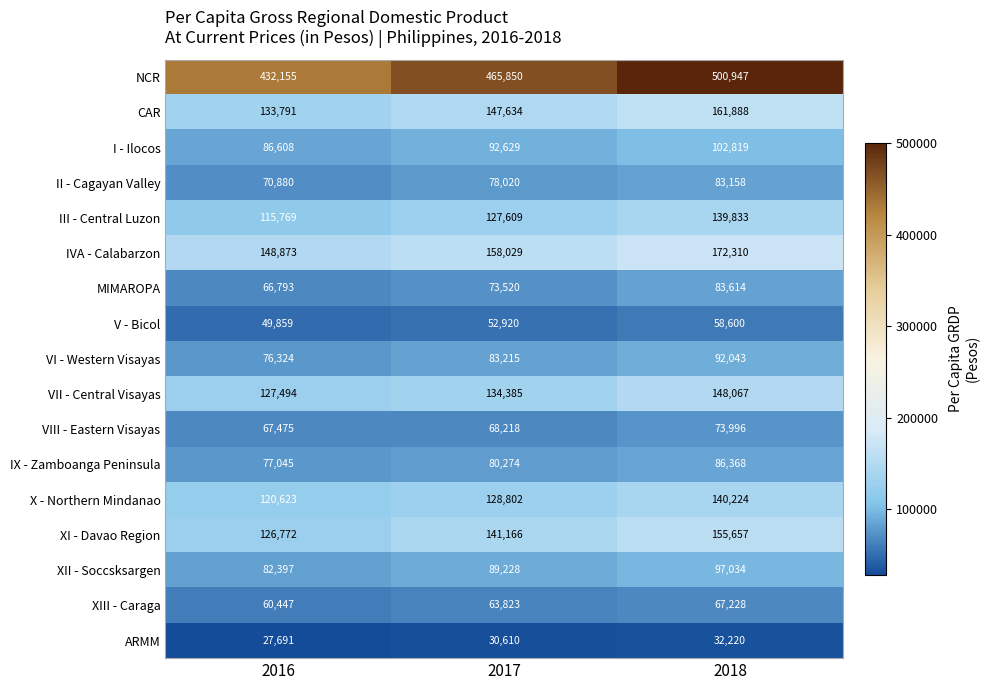

What is the total value across all series at 2016?

1870996